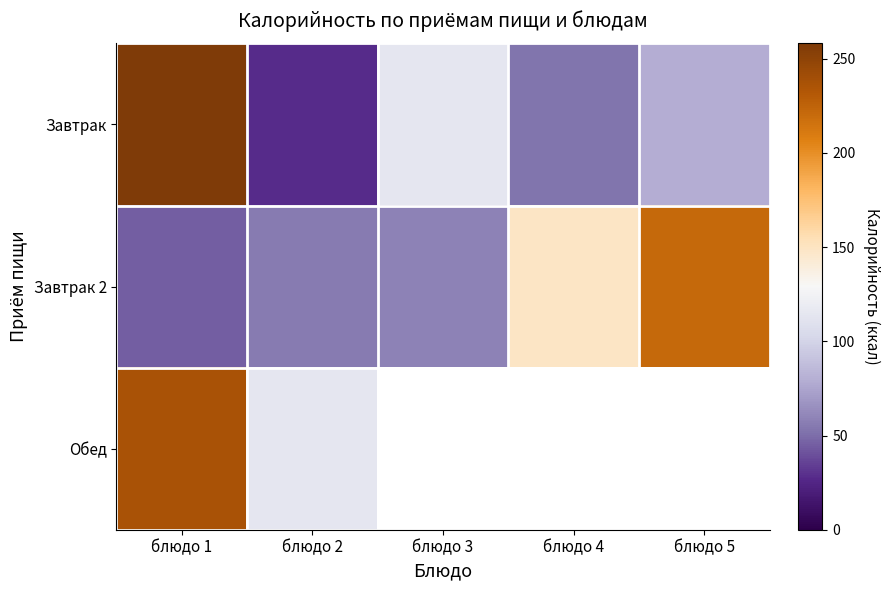

Between блюдо 5 and блюдо 2, which is larger?

блюдо 5